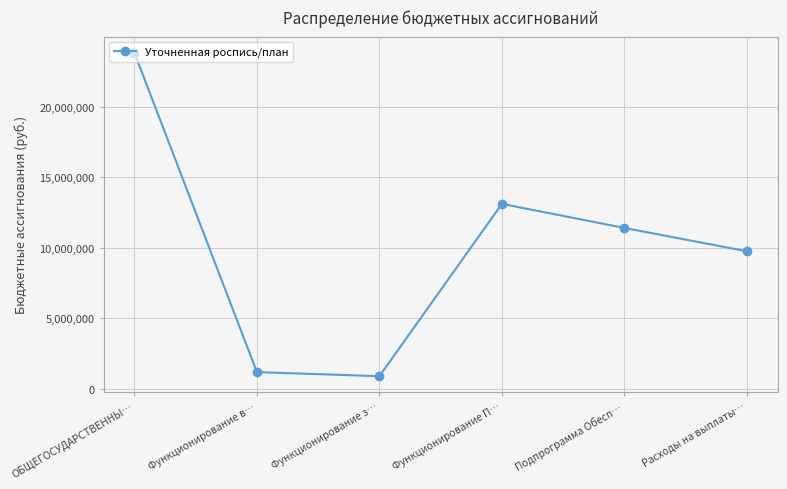

What is the average value?

10023883.9